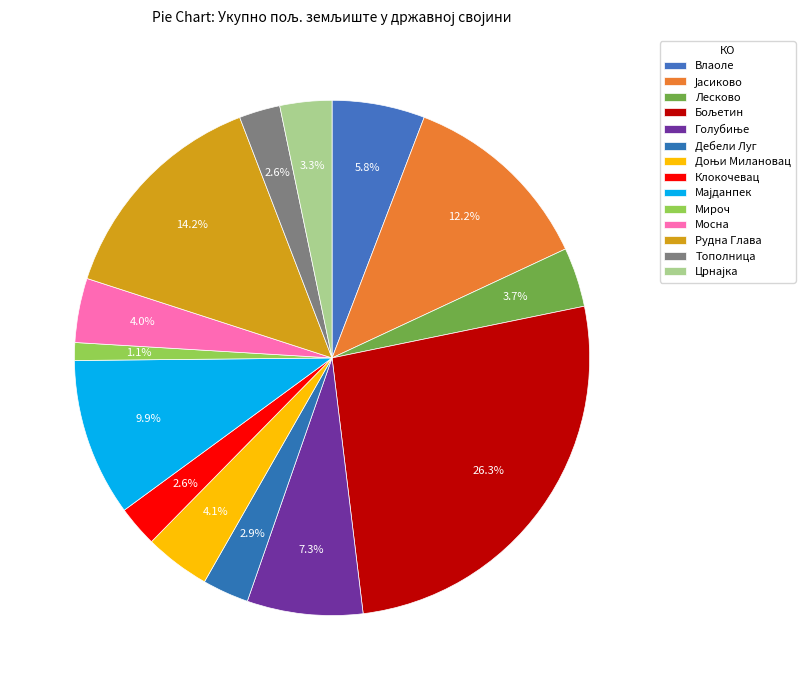

How many slices are in this pie chart?

14